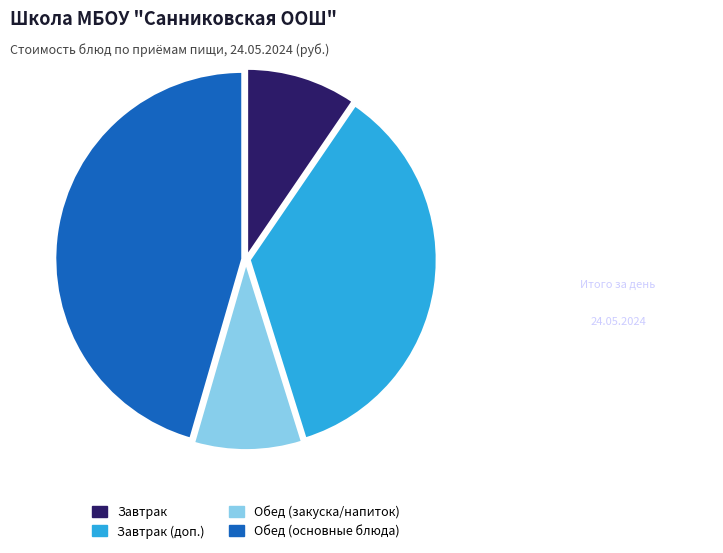

Count the number of slices in the pie.

4